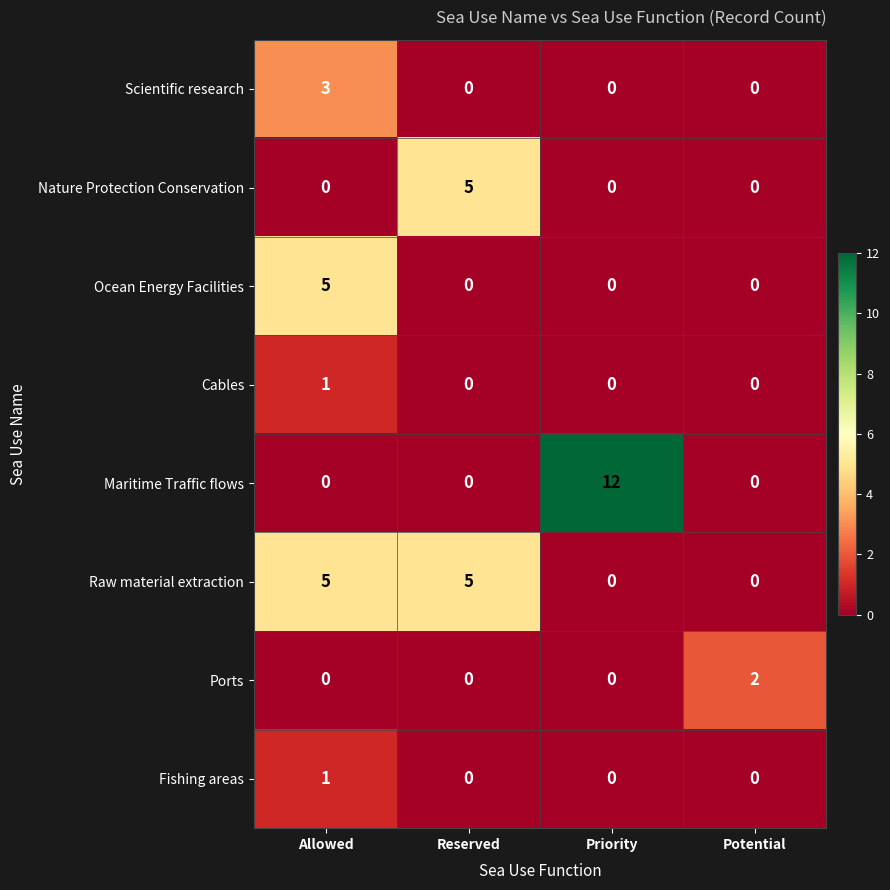

At which category is the sum across all series the highest?

Allowed